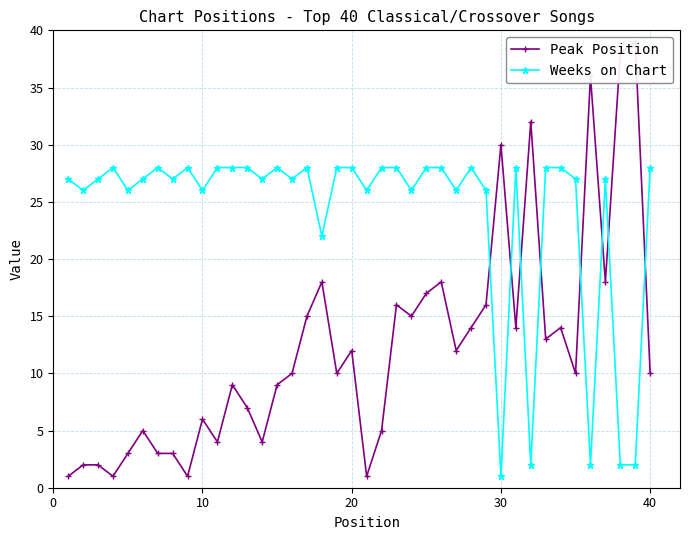

True or false: Weeks on Chart has a value of 28 at 40.

True